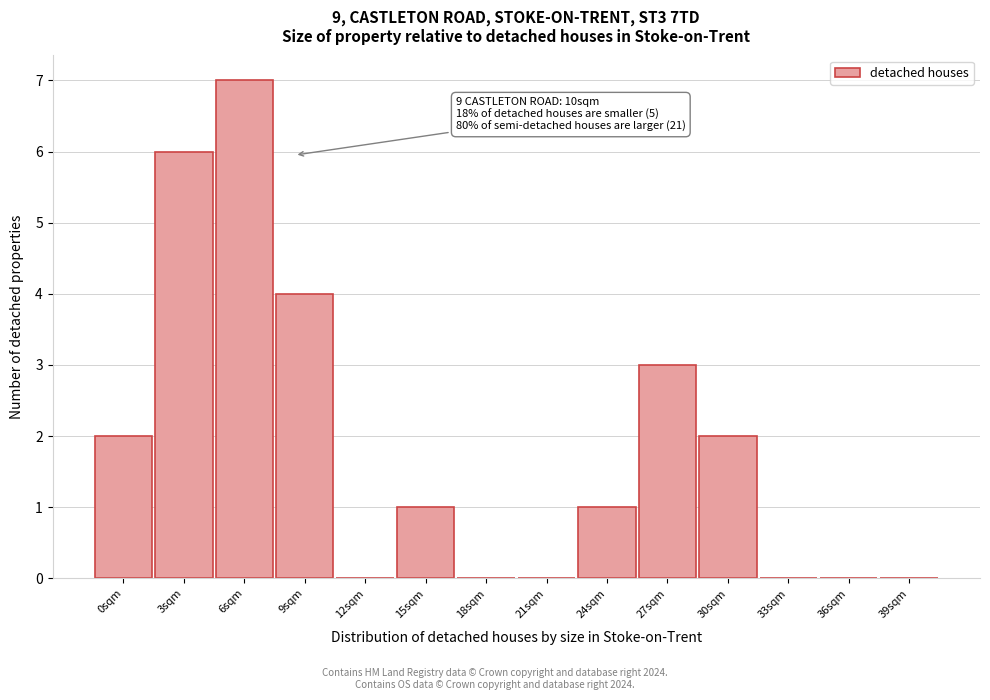

Reading left to right, extract all data points from this chart.

0sqm=2	3sqm=6	6sqm=7	9sqm=4	12sqm=0	15sqm=1	18sqm=0	21sqm=0	24sqm=1	27sqm=3	30sqm=2	33sqm=0	36sqm=0	39sqm=0